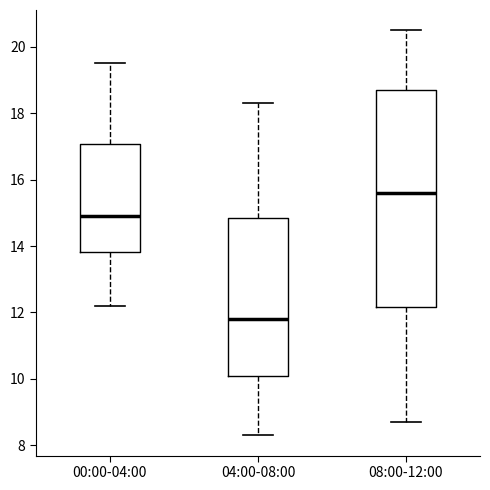

Reading left to right, transcribe this box plot: for each box, give where its median line is, the range the box spans, and where its two whiskers end, as read against the y-axis. The values are not printed on the chart, so give them approximately, as read against the axis.

00:00-04:00: median 15.0, box 13.8 to 17.0, whiskers 12.2 to 19.6
04:00-08:00: median 11.8, box 10.2 to 14.8, whiskers 8.4 to 18.4
08:00-12:00: median 15.6, box 12.2 to 18.8, whiskers 8.8 to 20.6